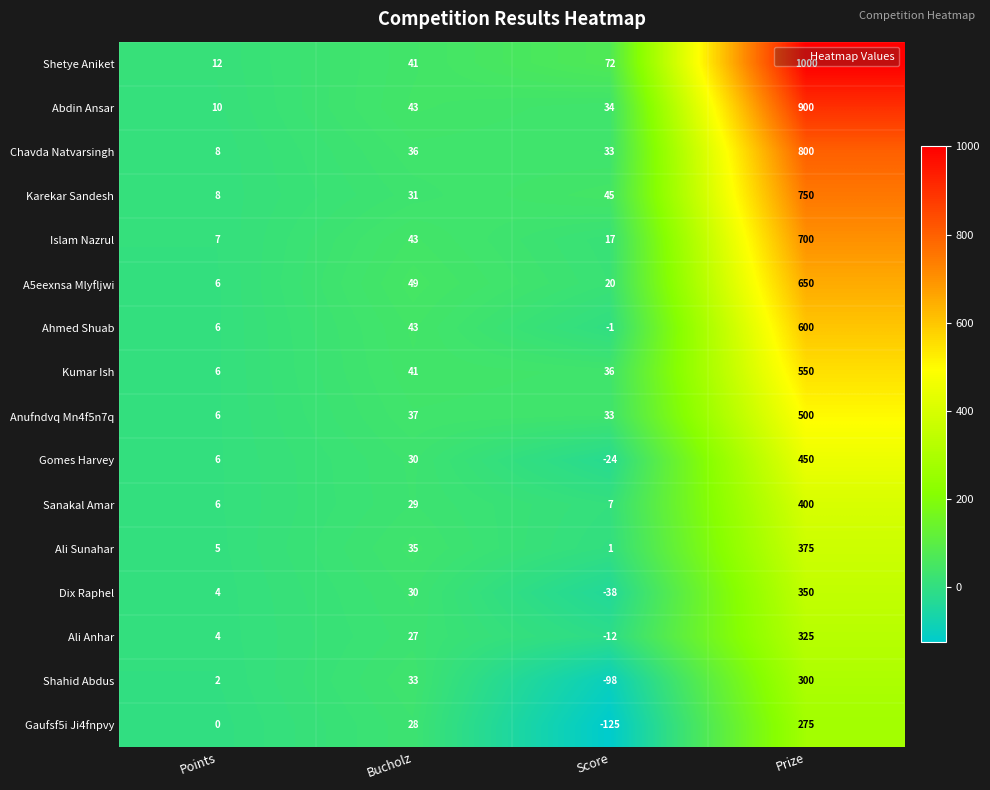

The Anufndvq Mn4f5n7q series shows 500 at Prize. True or false?

True